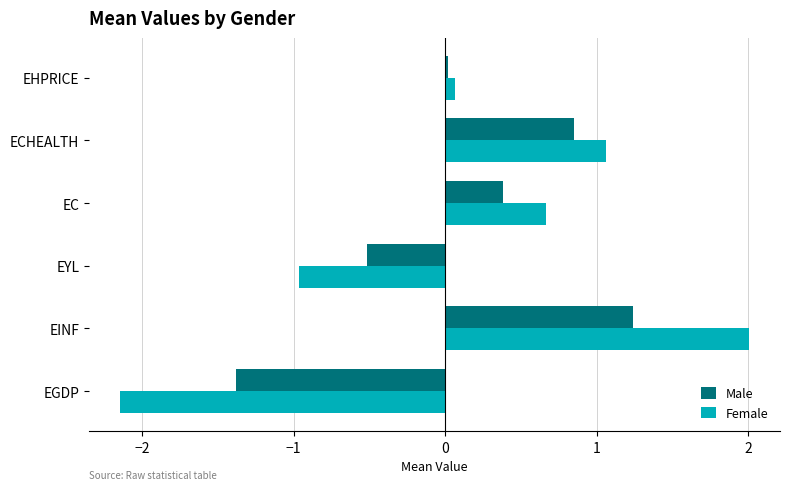

How many values in Female are above zero?

4